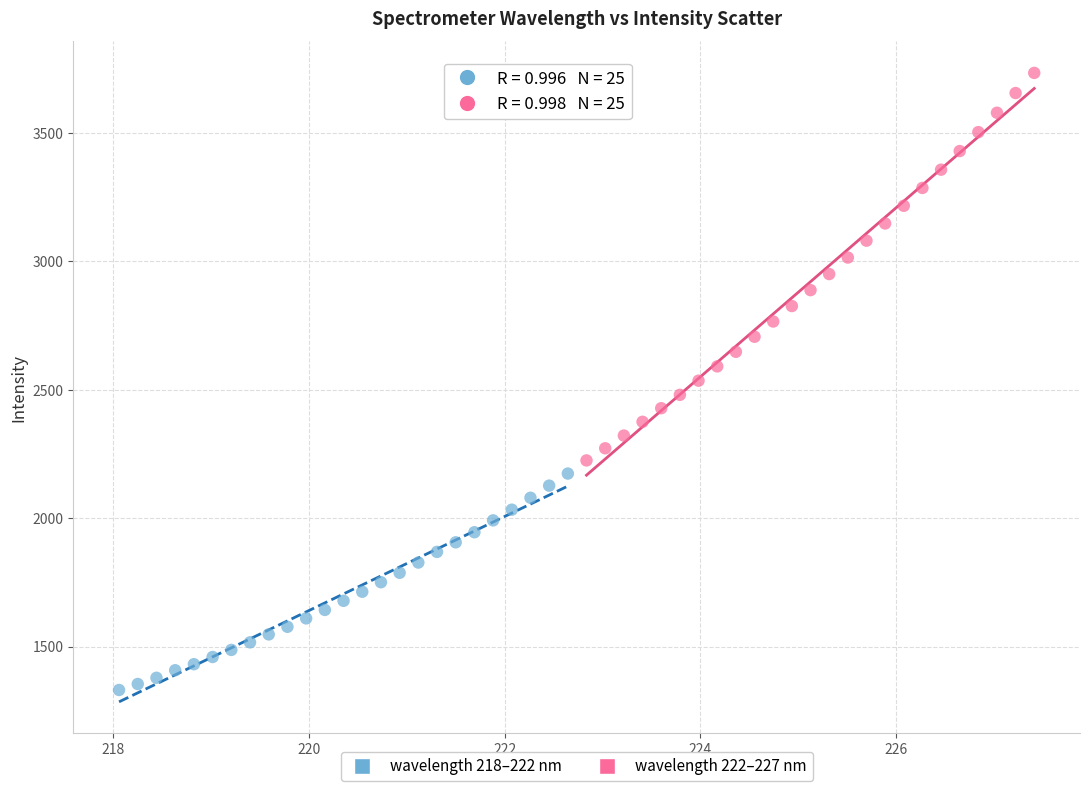

Which series reaches the maximum Y coordinate?

wavelength 222–227 nm